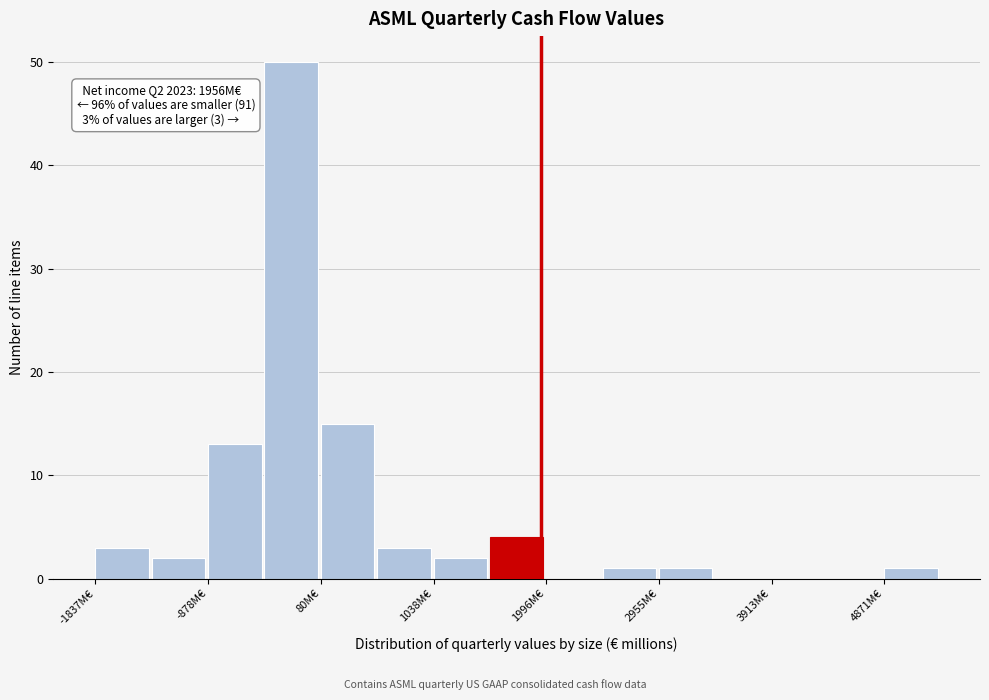

Which range on the x-axis has the tallest bar?

-400 to 100